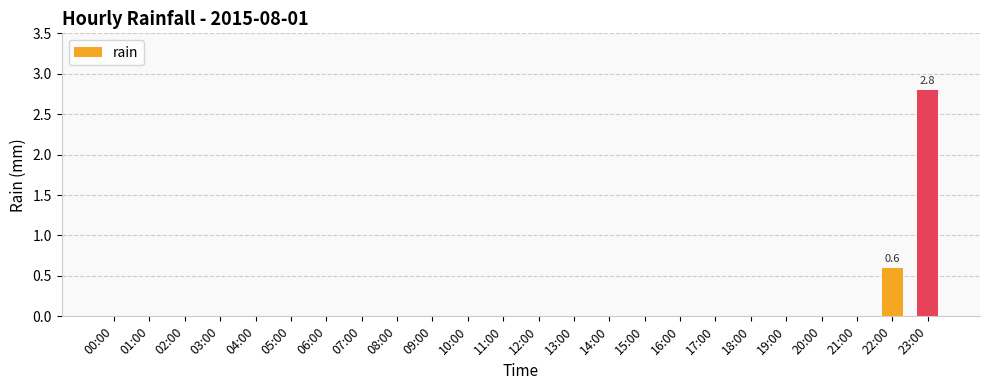

What is the average value?

0.1